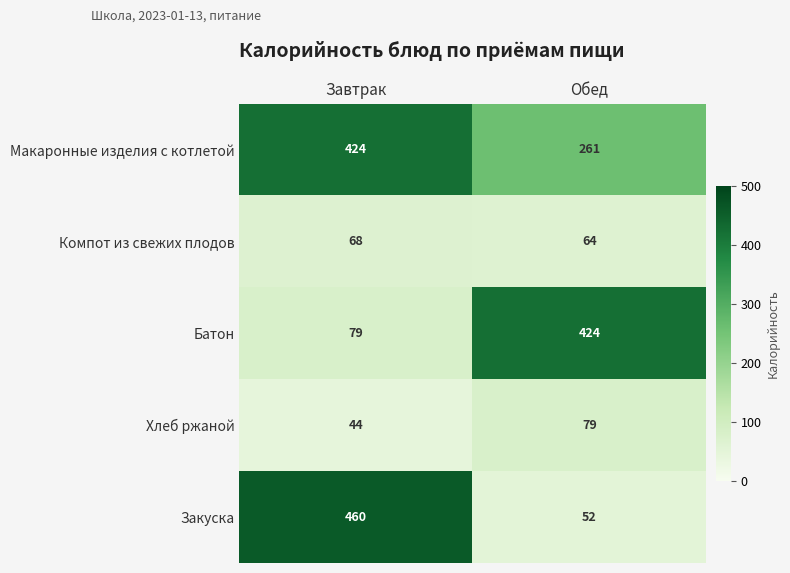

Rank the series at Обед from lowest to highest value.

Закуска, Компот из свежих плодов, Хлеб ржаной, Макаронные изделия с котлетой, Батон